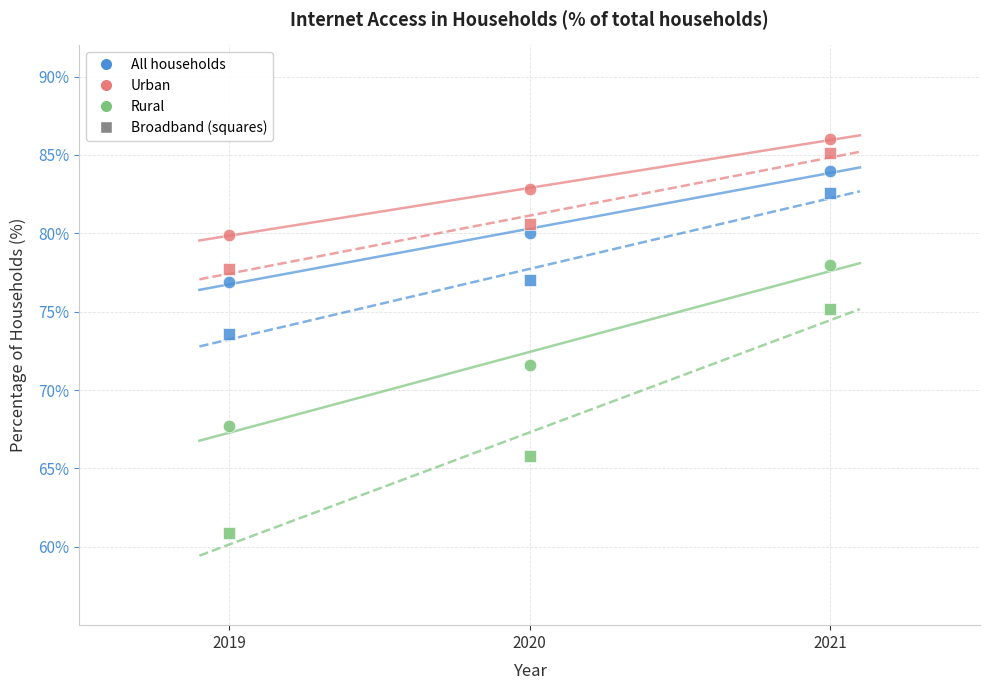

How many points are shown in the scatter plot?

18